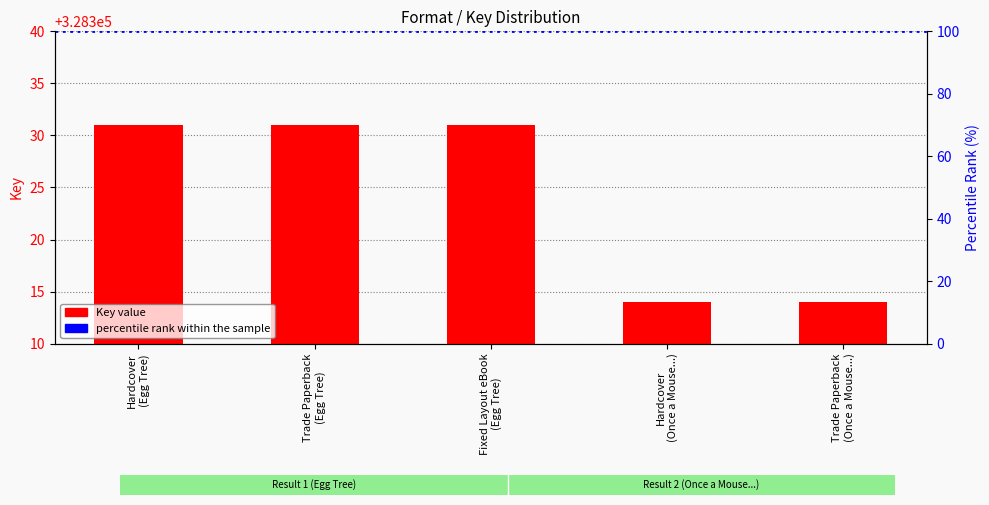

At which label is the value closest to 328322?

Hardcover
(Once a Mouse...)